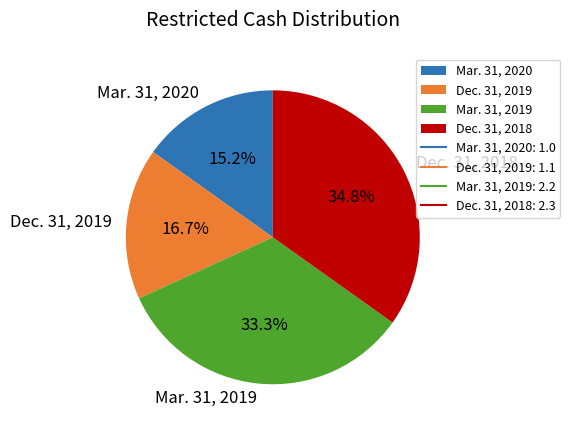

What percentage is the Mar. 31, 2020 slice, to the nearest percent?

15%